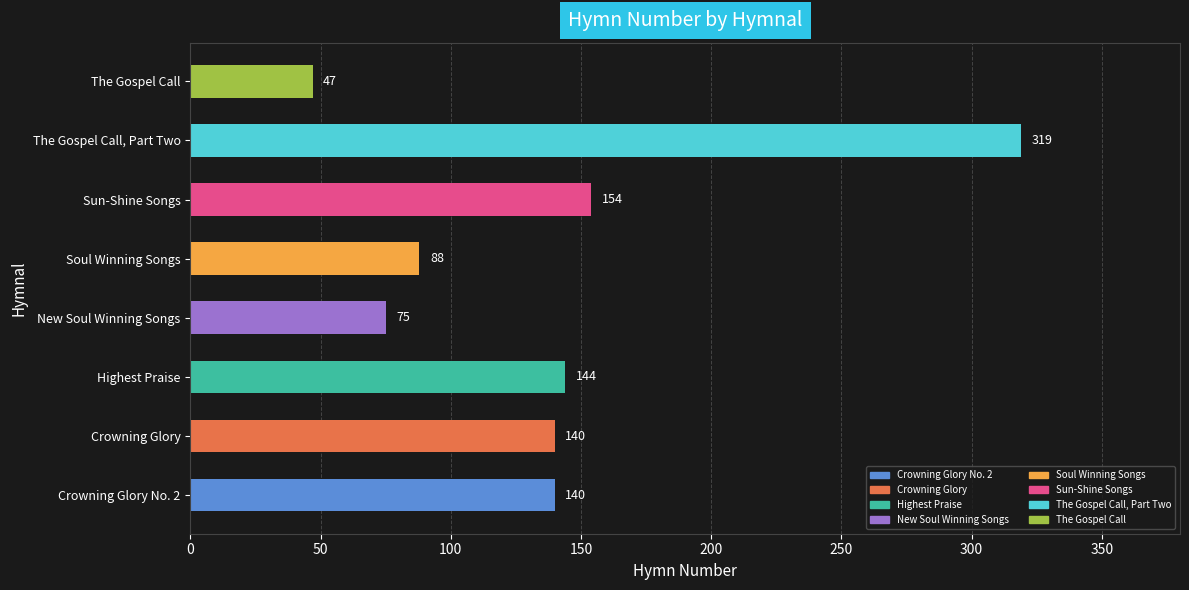

What is the difference between the values at The Gospel Call, Part Two and Crowning Glory?

179